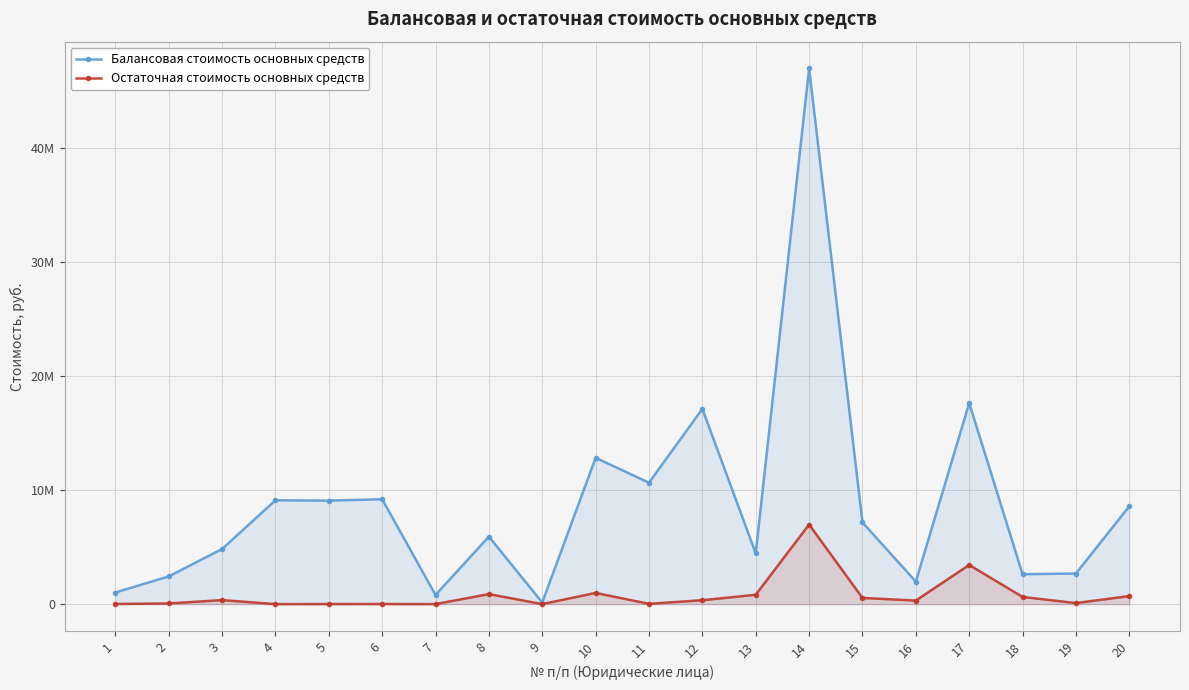

The value of Балансовая стоимость основных средств at 14 is 47027448.8. True or false?

True